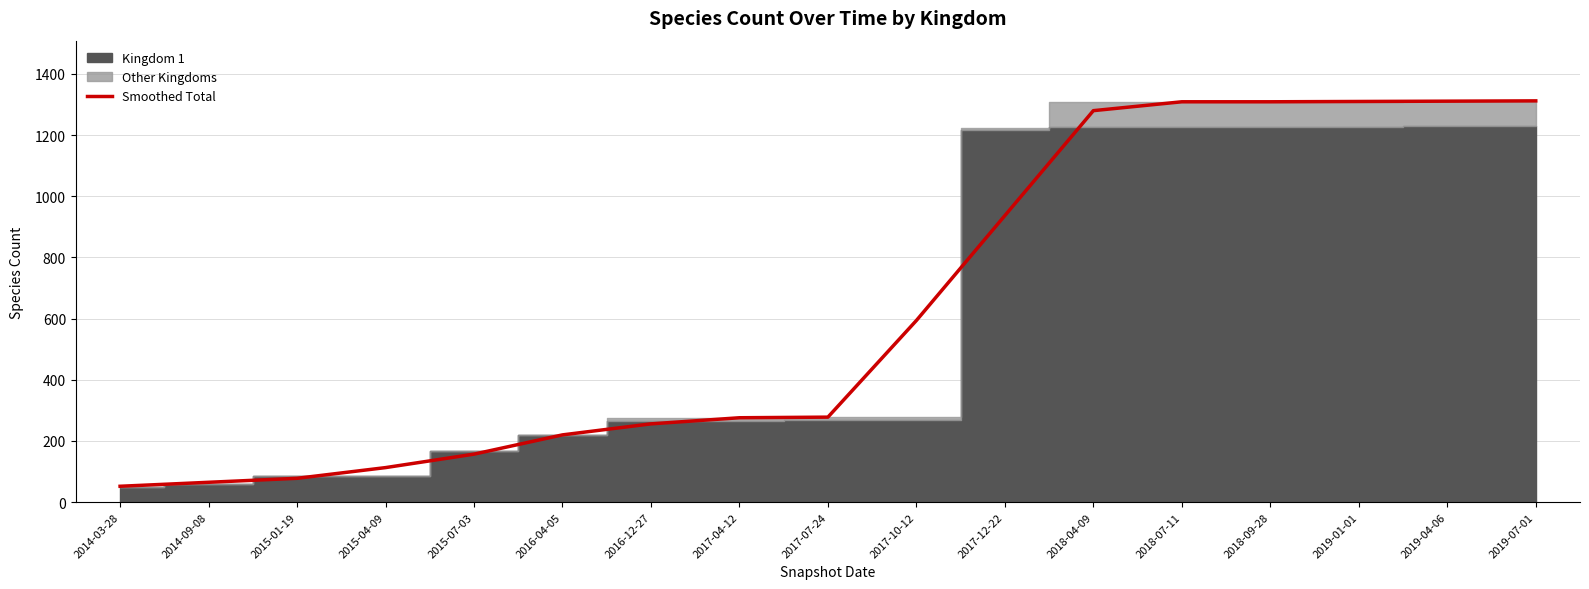

List the labels in order of value, largest first.

2019-07-01, 2019-04-06, 2019-01-01, 2018-07-11, 2018-09-28, 2018-04-09, 2017-12-22, 2017-10-12, 2017-07-24, 2017-04-12, 2016-12-27, 2016-04-05, 2015-07-03, 2015-04-09, 2015-01-19, 2014-09-08, 2014-03-28